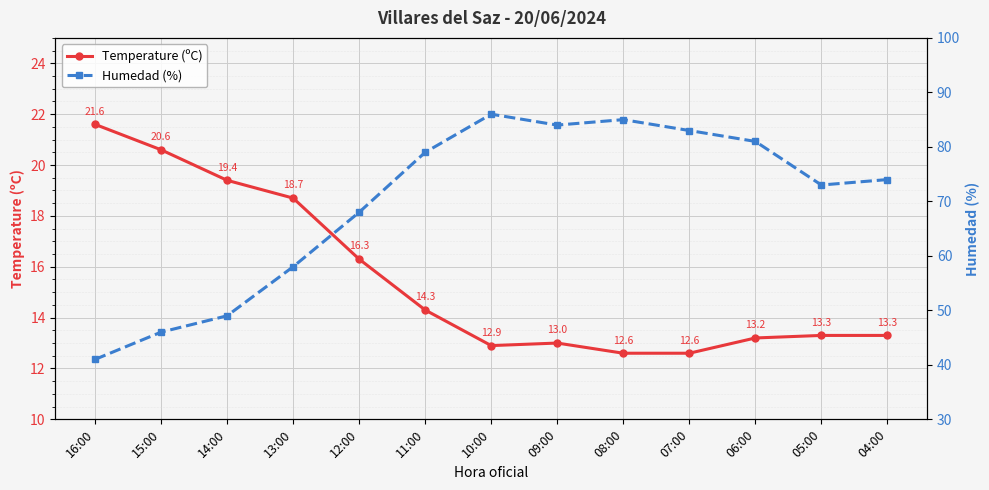

Rank the series by their average value, from lowest to highest.

Temperature (ºC), Humedad (%)